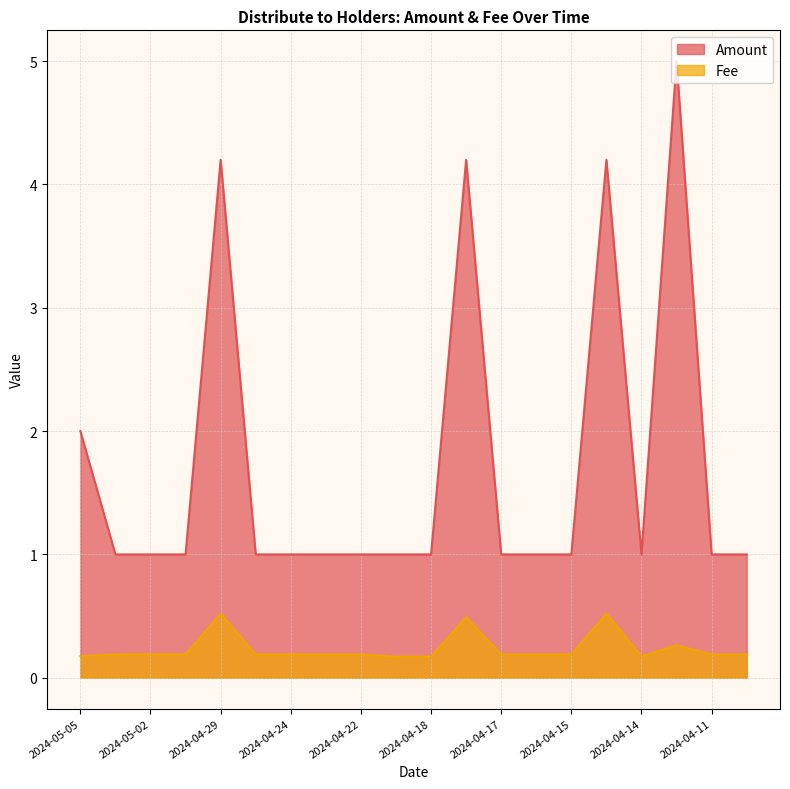

Is the value of Fee at 2024-04-23 greater than the value of Amount at 2024-04-12?

No